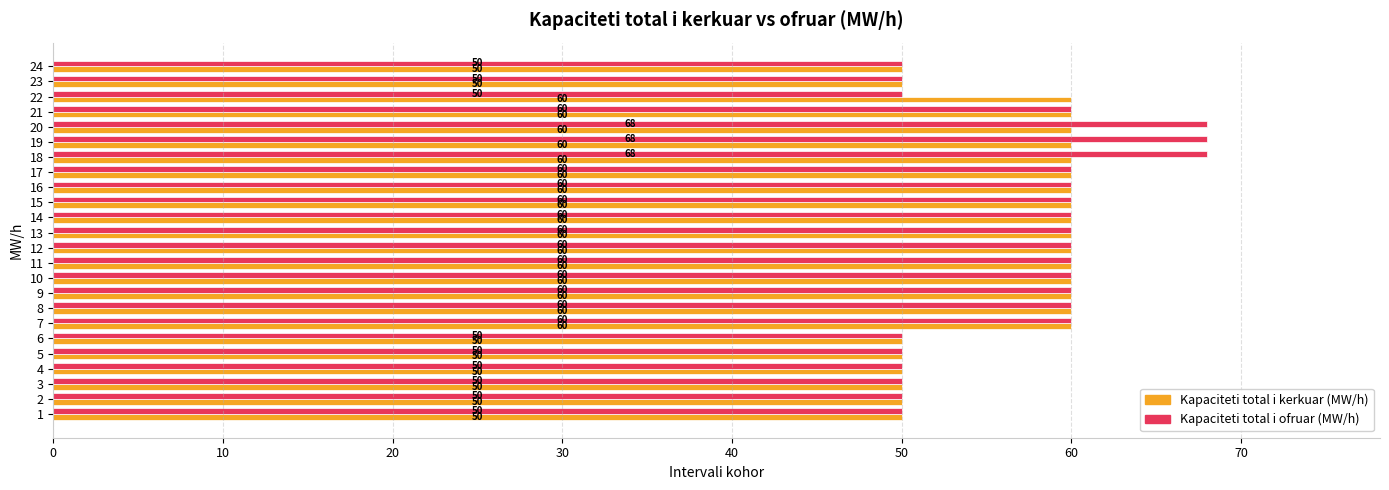

Is it true that Kapaciteti total i kerkuar (MW/h) equals 60 at 9?

True